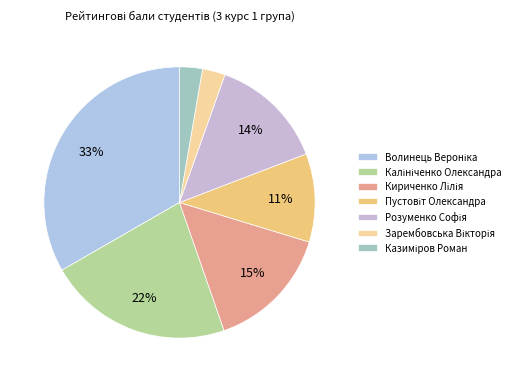

What is the smallest slice in the pie chart?

Зарембовська Вікторія